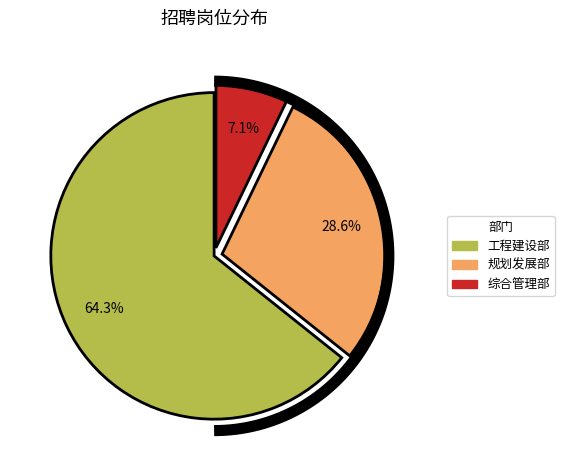

Rank the categories by value from lowest to highest.

综合管理部, 规划发展部, 工程建设部